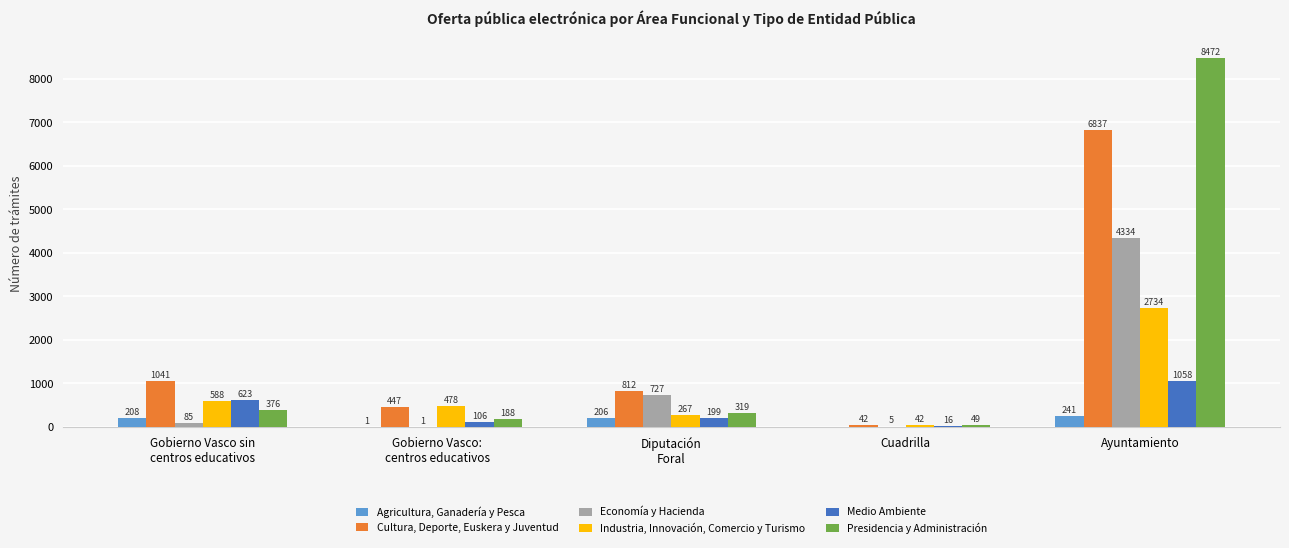

What is the sum of all Presidencia y Administración values?

9404